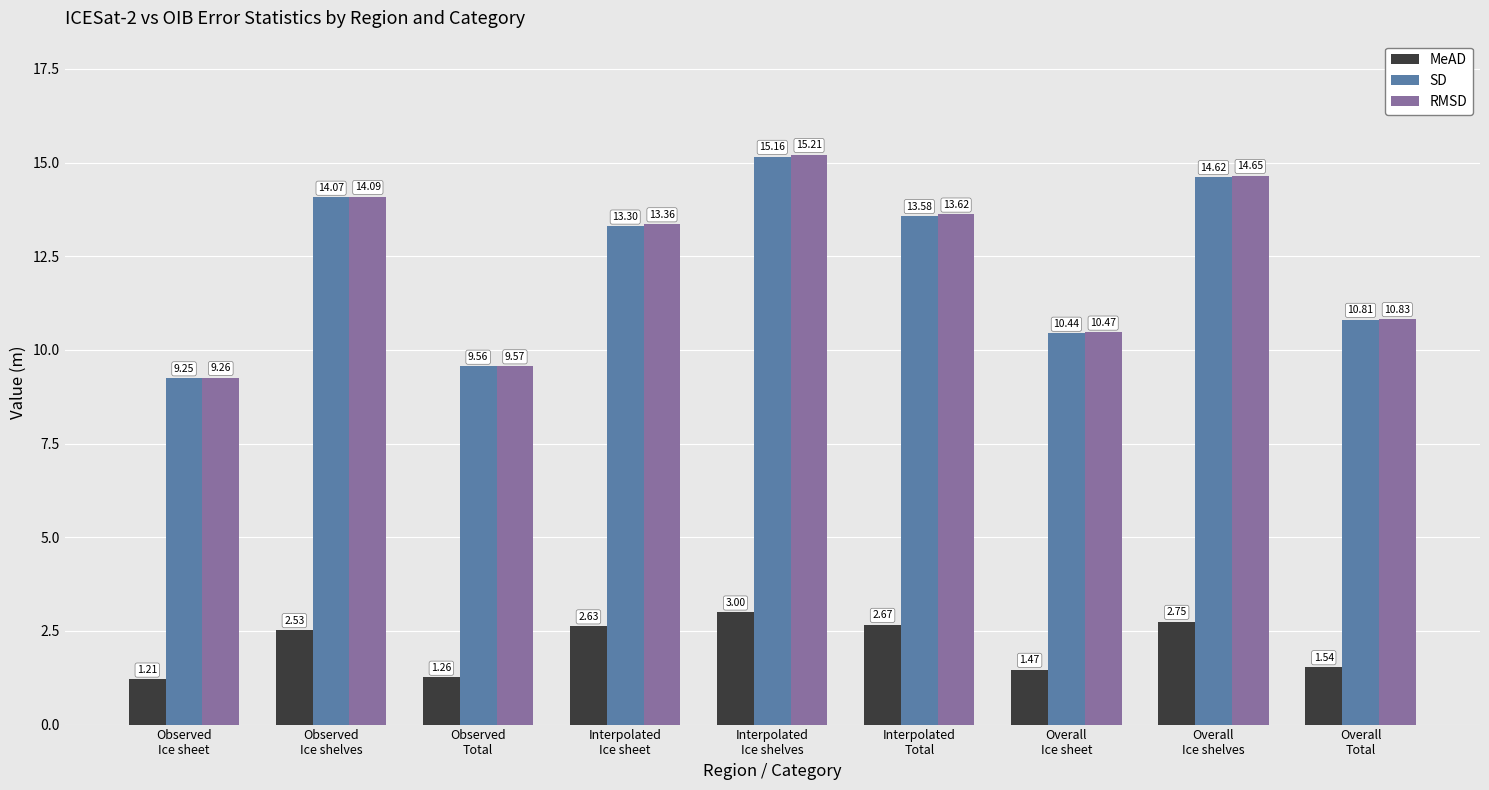

Rank the series by their maximum value, from lowest to highest.

MeAD, SD, RMSD